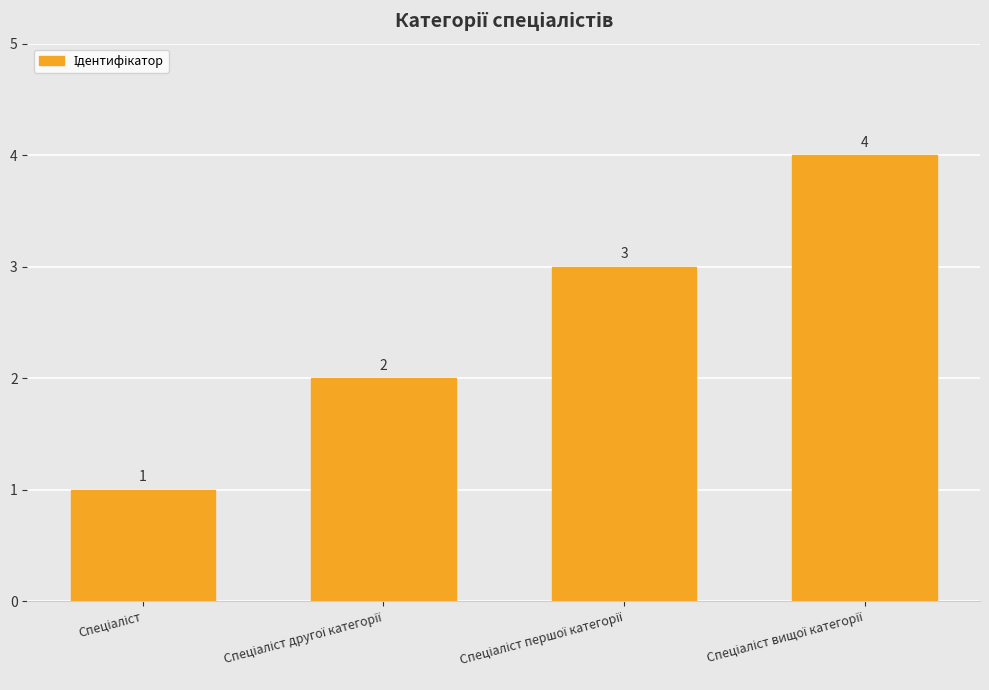

Count the values in the range 2 to 4.

3